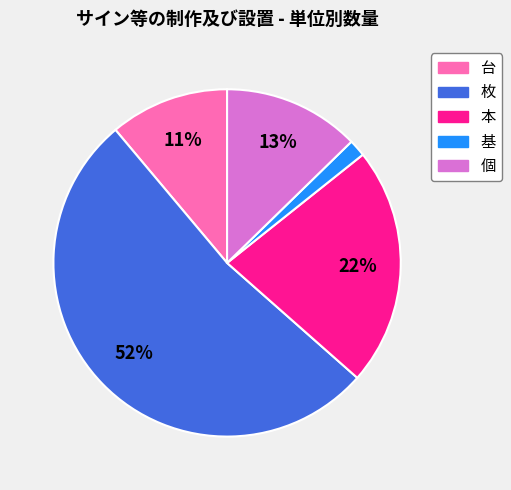

To the nearest percent, what is the difference between the 台 and 個 slice percentages?

2%